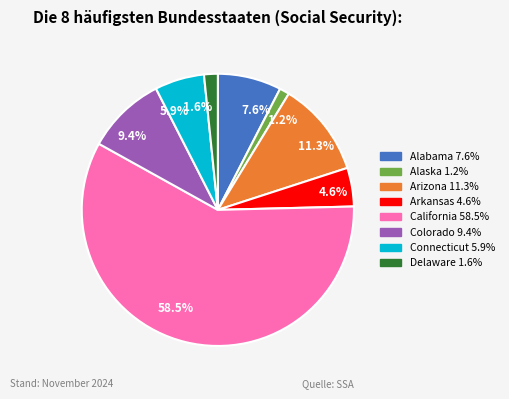

Which category has the biggest portion of the pie?

California